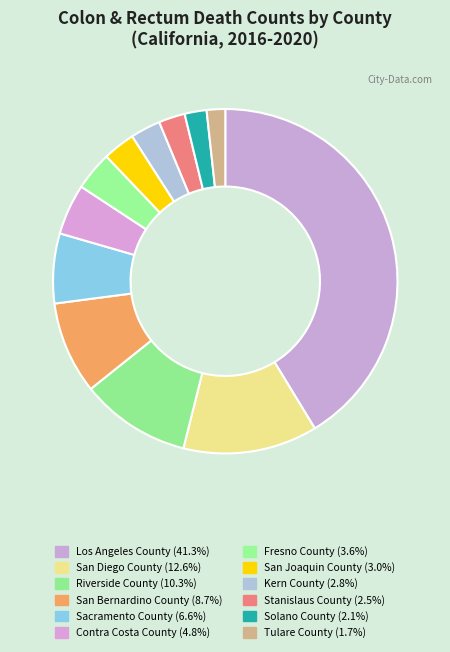

Is it true that San Joaquin County is 3% of the pie?

True